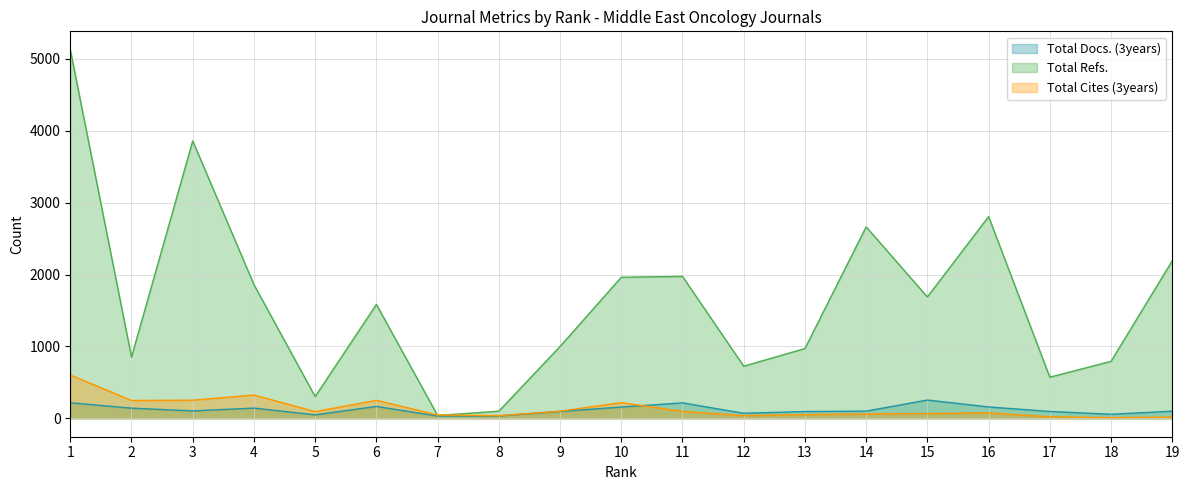

What is the sum of the Total Docs. (3years) values at 15 and 4?

396